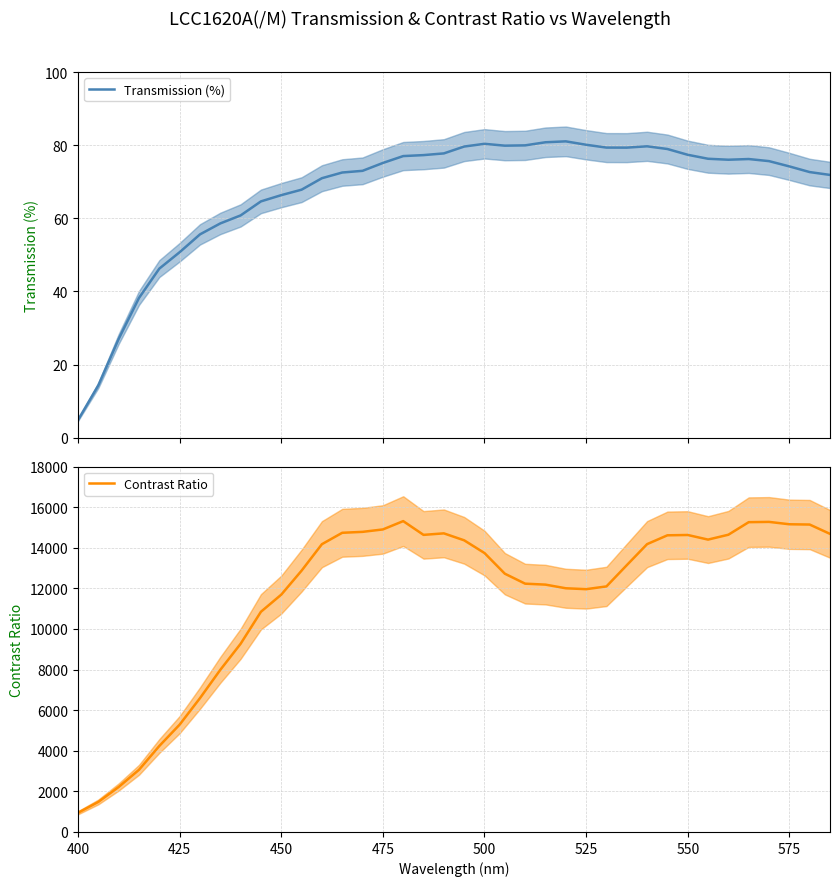

How many data points in Transmission (%) are above 75?

20